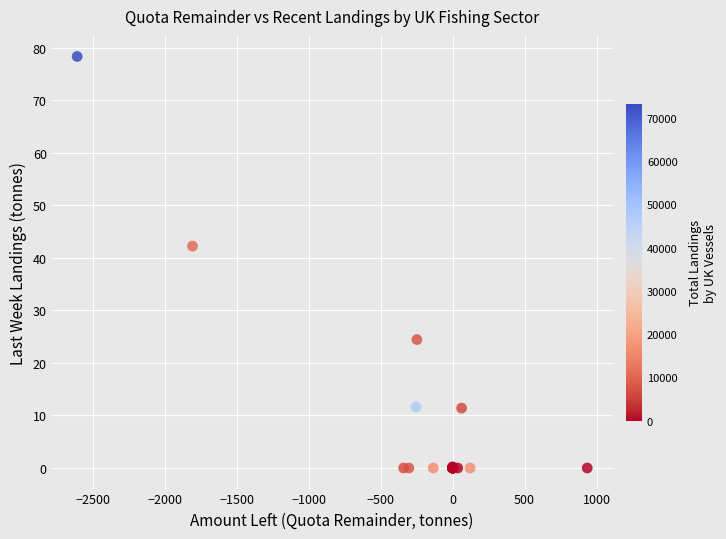

What Y value in the scatter plot is closest to 39?

42.2